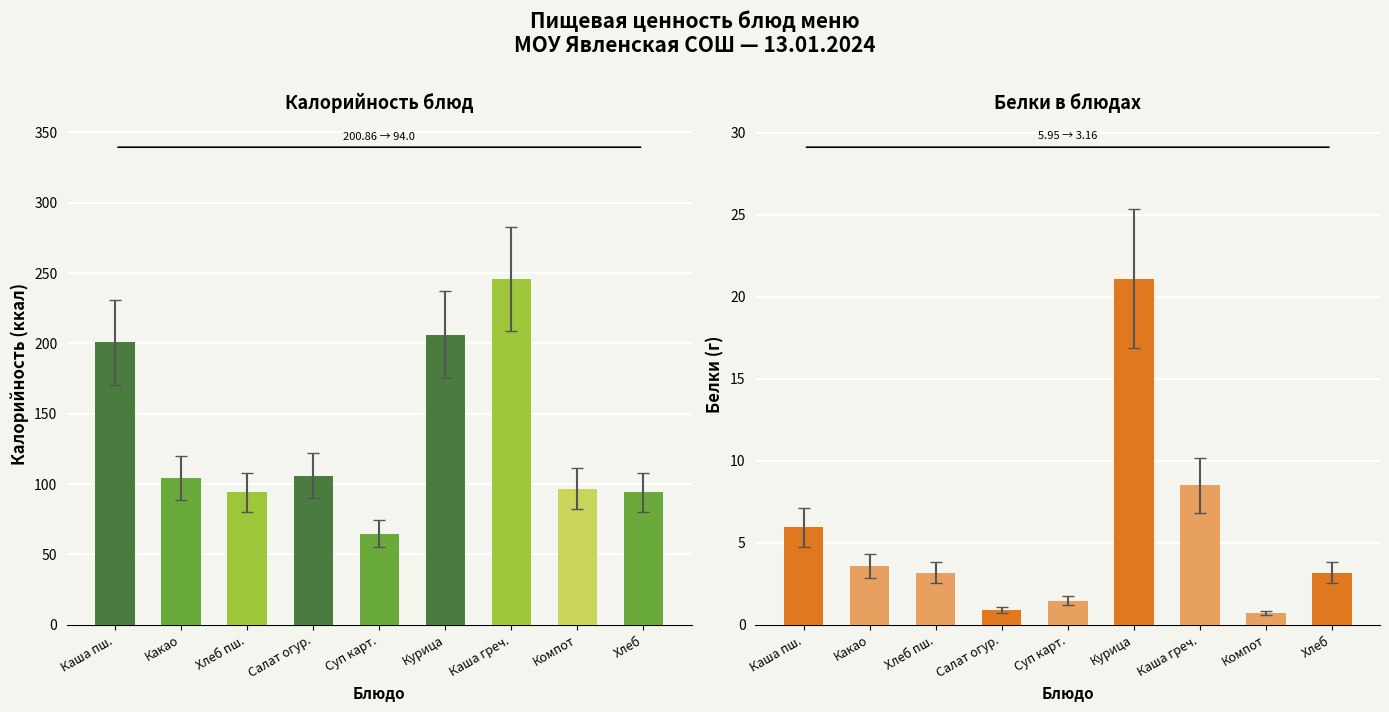

What is the difference between the Белки values at Хлеб пш. and Каша пш.?

2.8